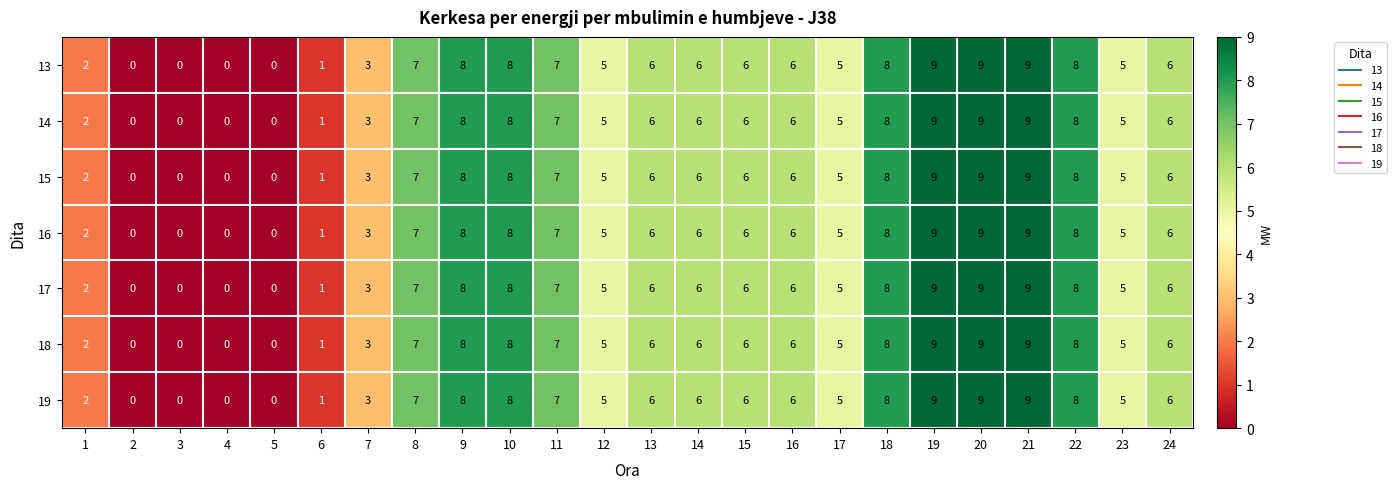

What is the highest value of the 14 series?

9